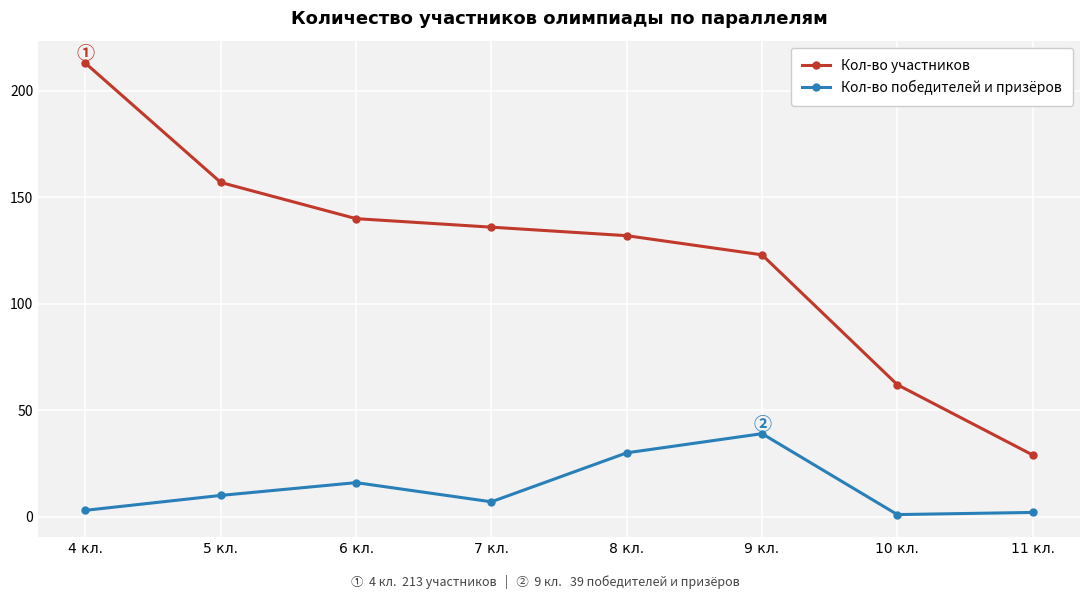

At which label does Кол-во участников first exceed 136?

4 кл.